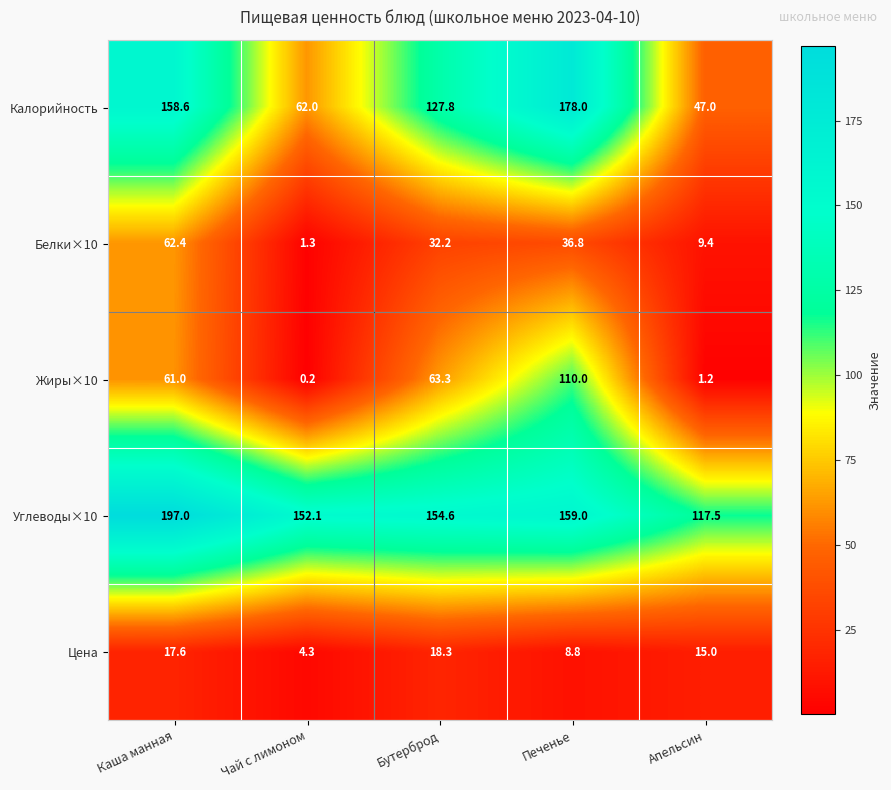

Reading left to right, transcribe all the data shown in this chart.

Калорийность: 158.6	62.0	127.8	178.0	47.0
Белки×10: 62.4	1.3	32.2	36.8	9.4
Жиры×10: 61.0	0.2	63.3	110.0	1.2
Углеводы×10: 197.0	152.1	154.6	159.0	117.5
Цена: 17.6	4.3	18.3	8.8	15.0